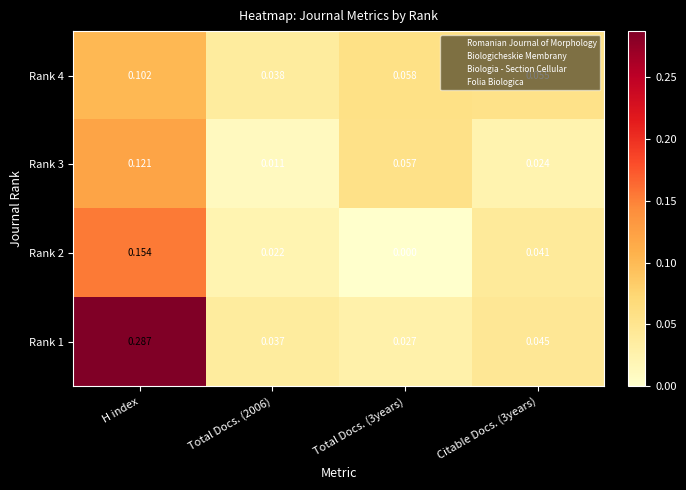

Is the value of Rank 2 at Citable Docs. (3years) greater than the value of Rank 1 at Total Docs. (2006)?

Yes